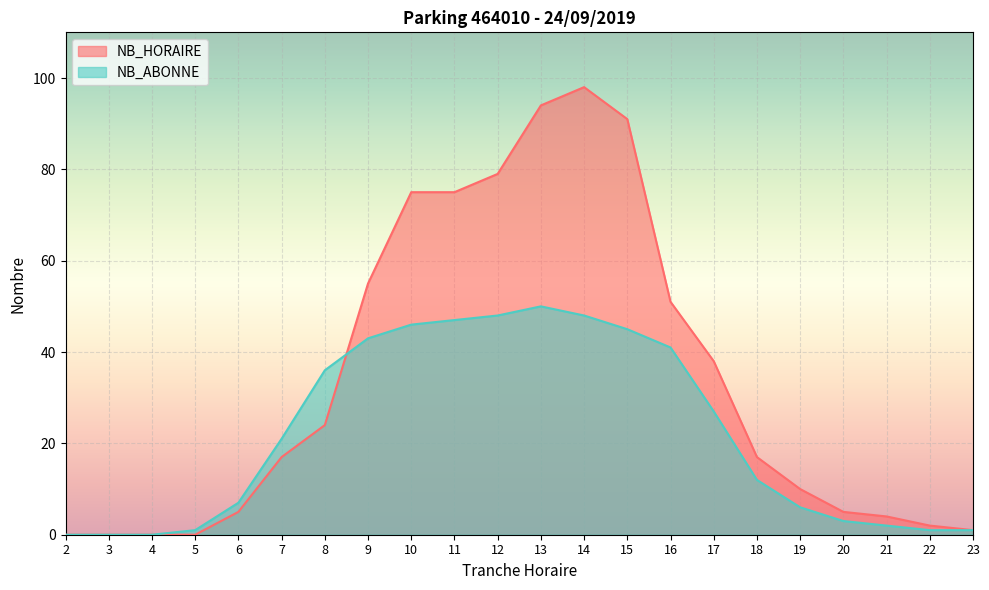

What is the difference between the NB_HORAIRE values at 12 and 10?

4